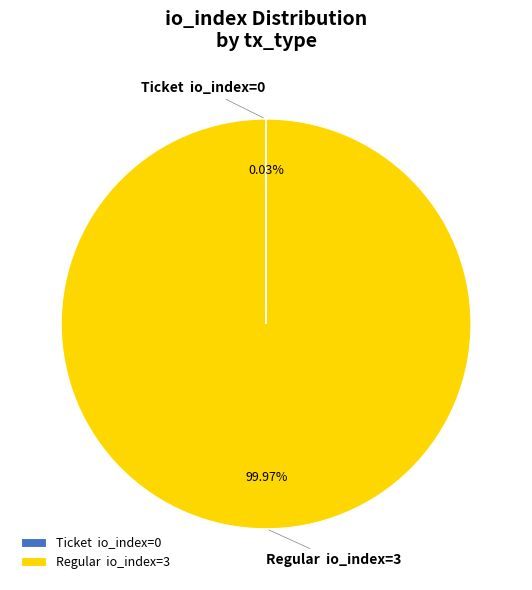

To the nearest percent, what is the difference between the largest and smallest slice percentages?

100%